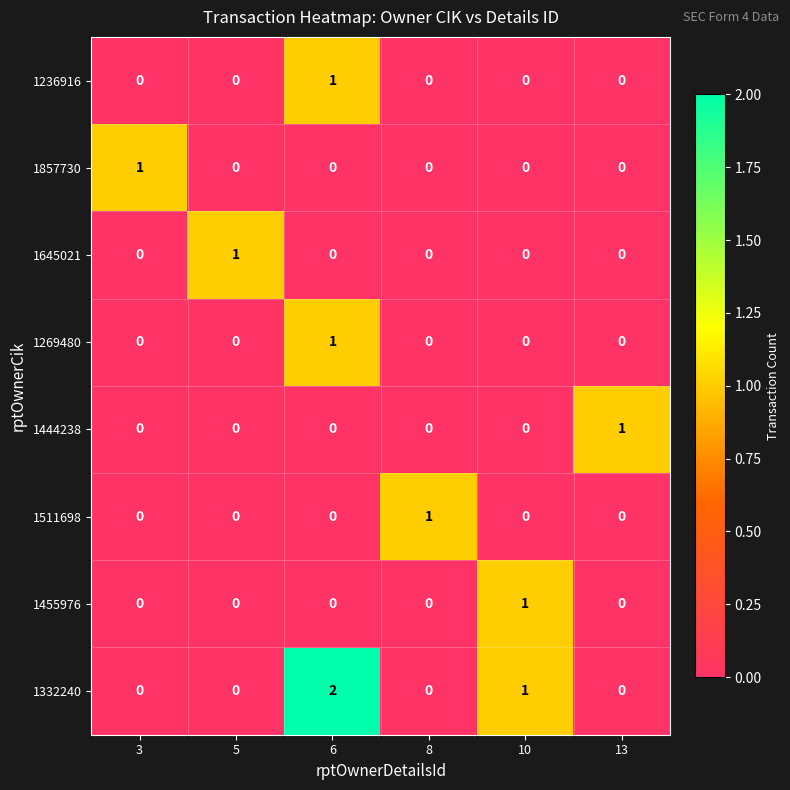

Which series has the largest range (max minus min)?

1332240